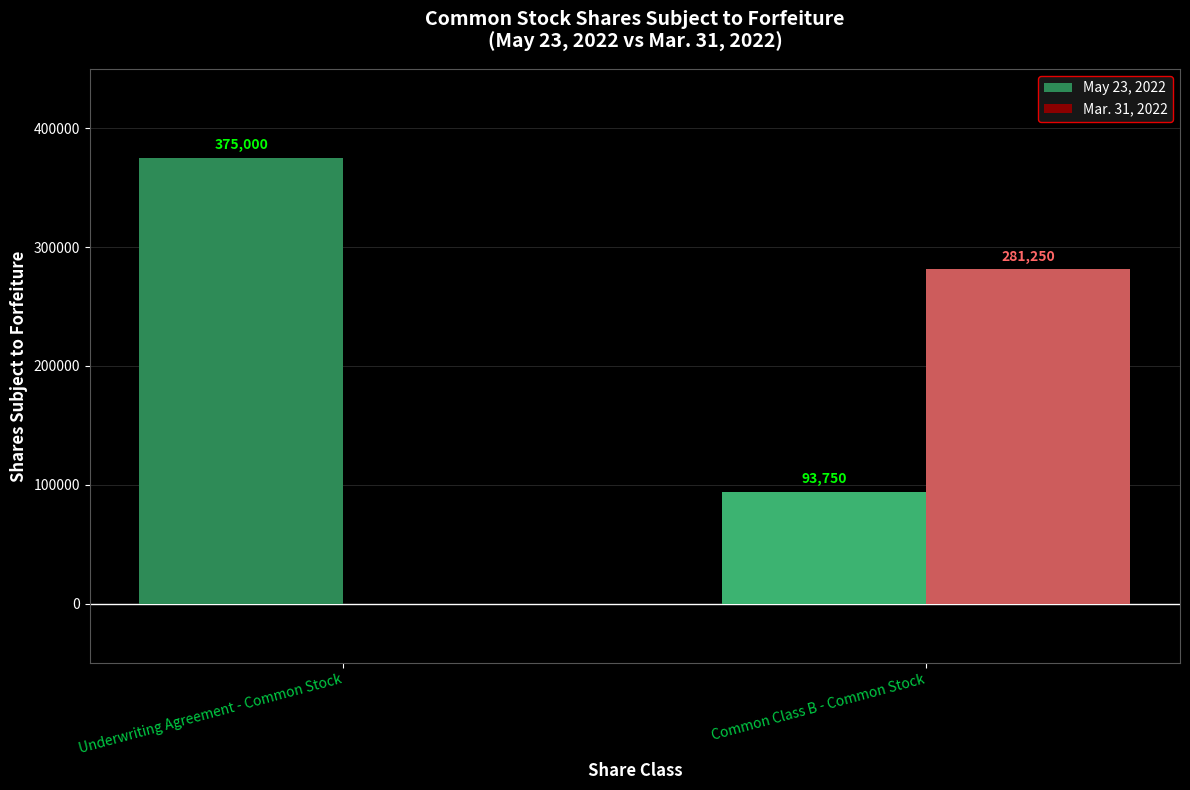

Does the chart contain stacked bars?

No